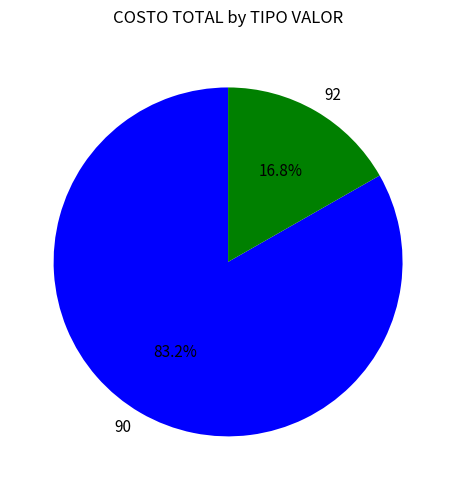

What is the total percentage of 92 and 90?

100.0%